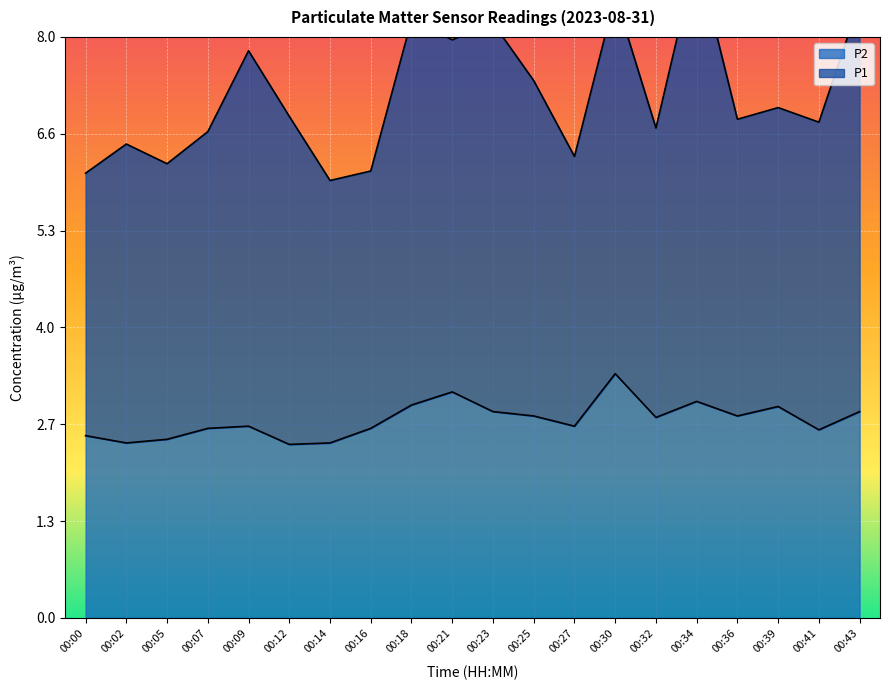

What is the difference between the maximum and second lowest values?

1.0